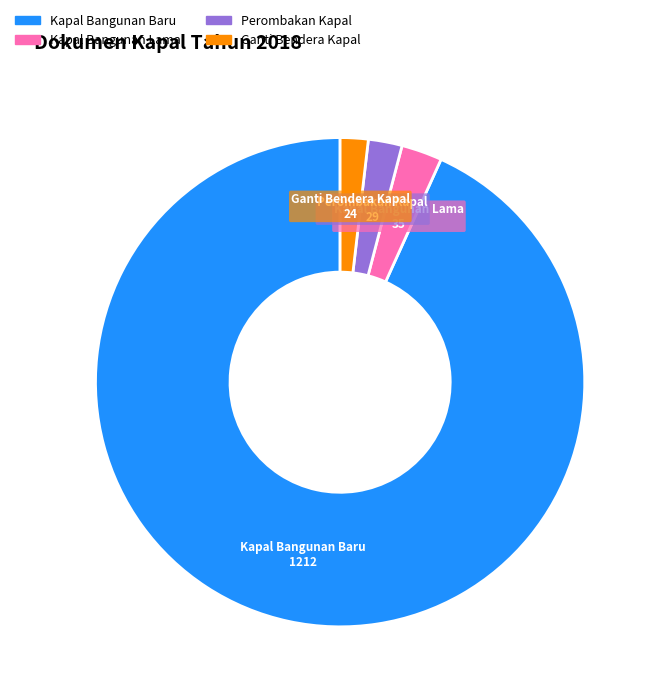

Which has a higher value, Perombakan Kapal or Kapal Bangunan Baru?

Kapal Bangunan Baru